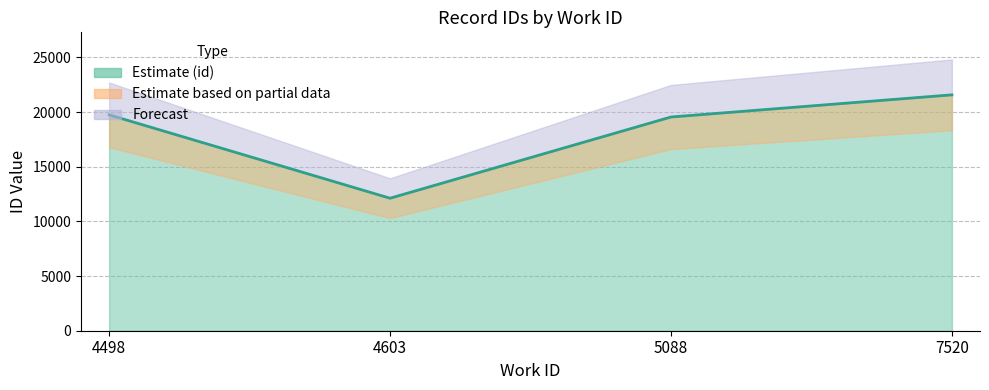

The value at 5088 is 19550. True or false?

True